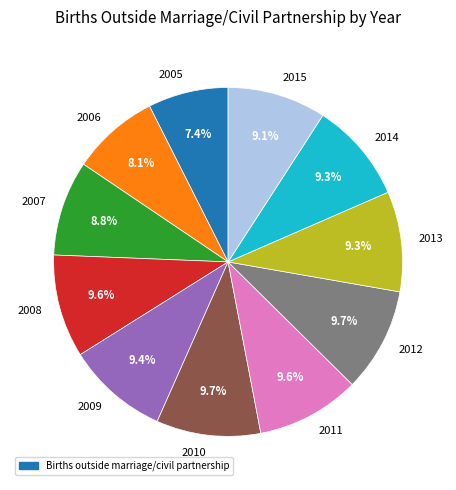

Which slice is the smallest?

2005